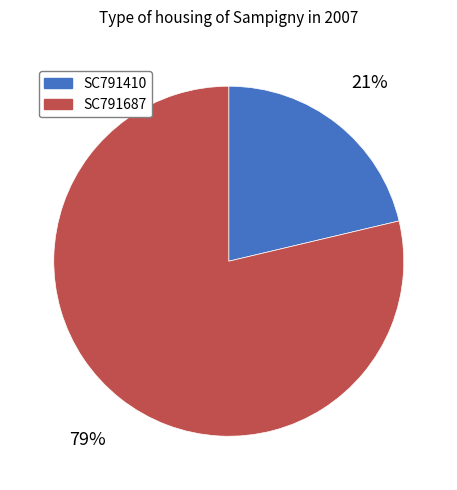

Combined, do SC791687 and SC791410 account for over 50%?

Yes